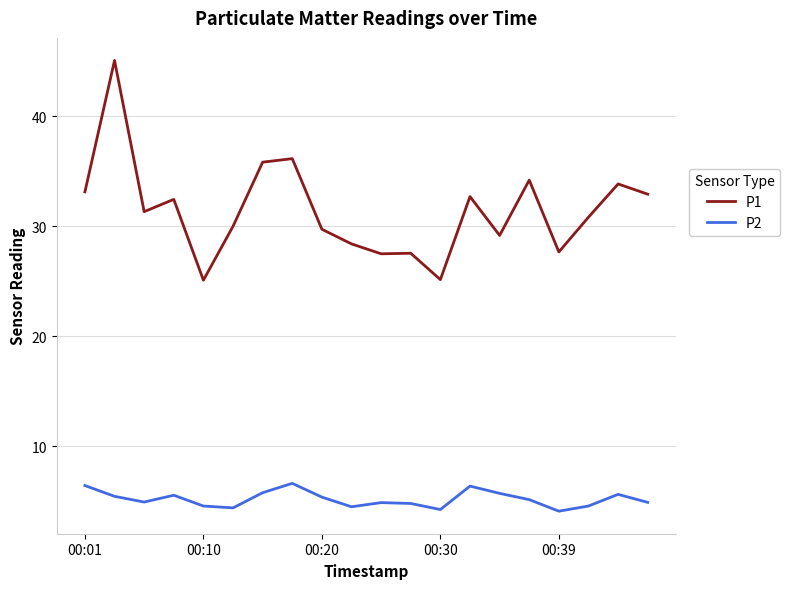

True or false: P1 has more than 0 interior local peaks.

True